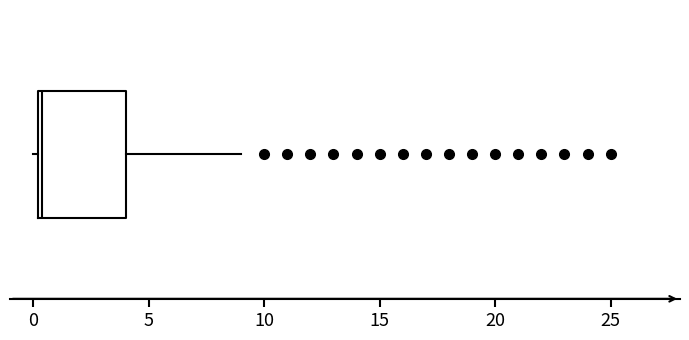

Where does the median line of the box sit on the x-axis? The values are not printed on the chart, so give them approximately, as read against the axis.

0.5